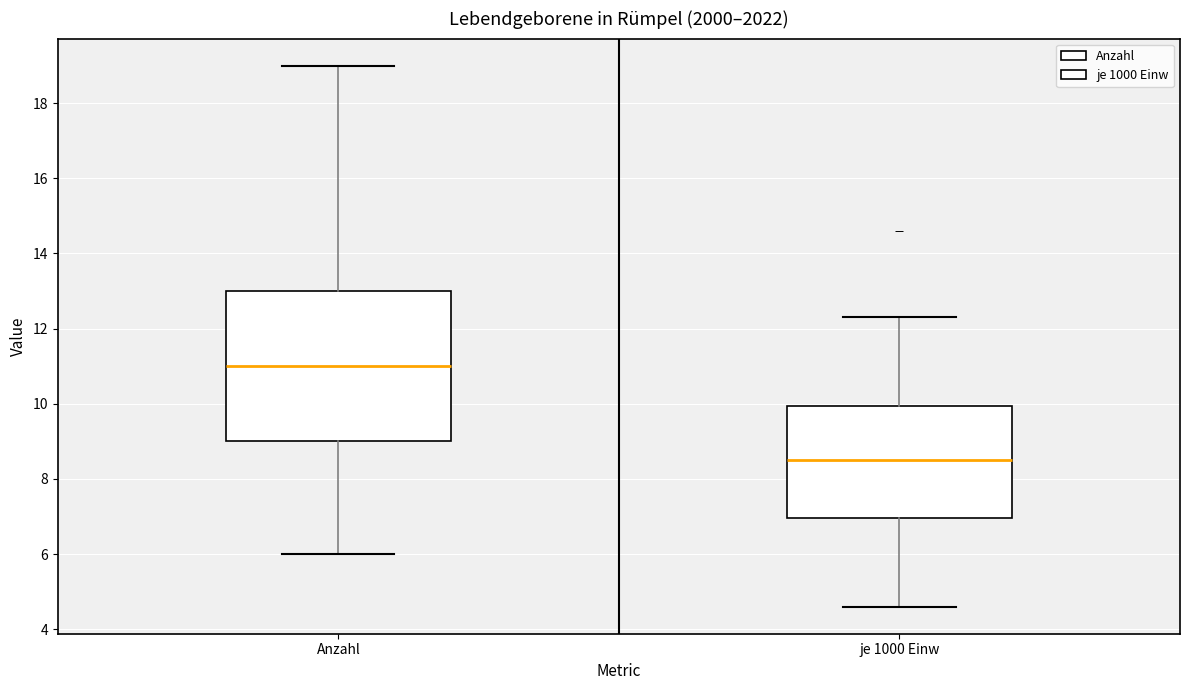

Reading left to right, transcribe this box plot: for each box, give where its median line is, the range the box spans, and where its two whiskers end, as read against the y-axis. The values are not printed on the chart, so give them approximately, as read against the axis.

Anzahl: median 11.0, box 9.0 to 13.0, whiskers 6.0 to 19.0
je 1000 Einw: median 8.6, box 7.0 to 10.0, whiskers 4.6 to 12.4